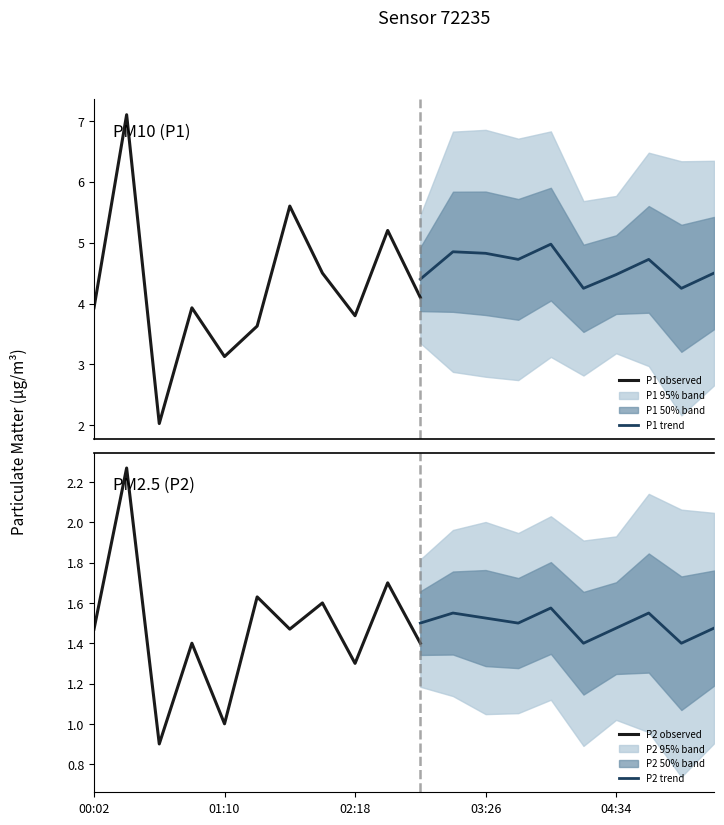

List the series in order of their overall mean, highest first.

P1, P2